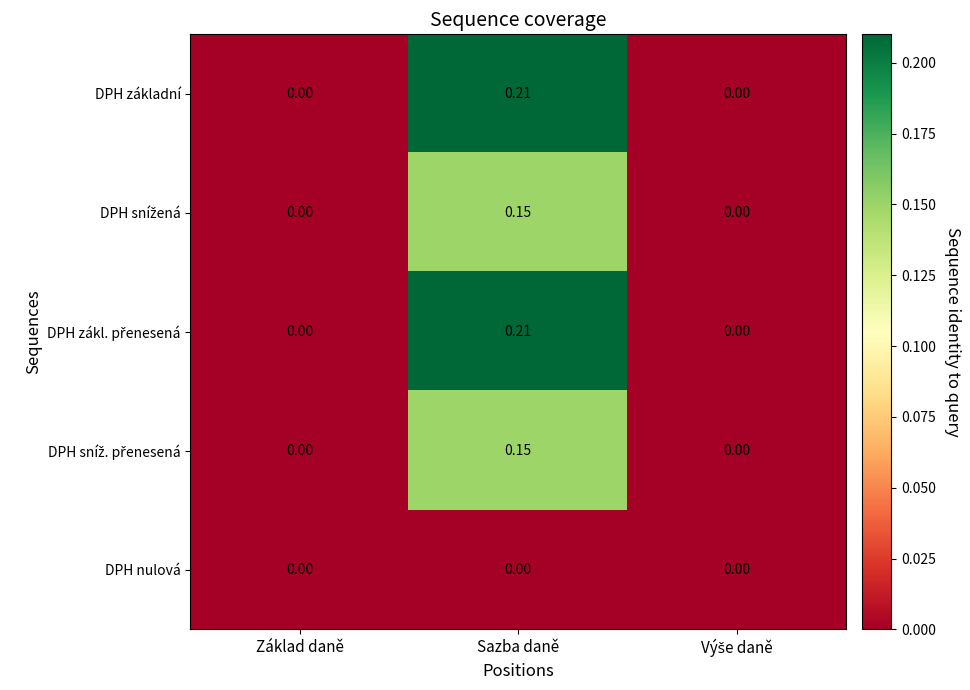

What is the total value across all series at Sazba daně?

0.7